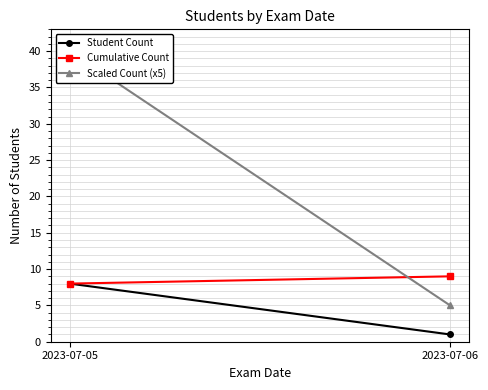

Which series changed the most between 2023-07-05 and 2023-07-06?

Scaled Count (x5)